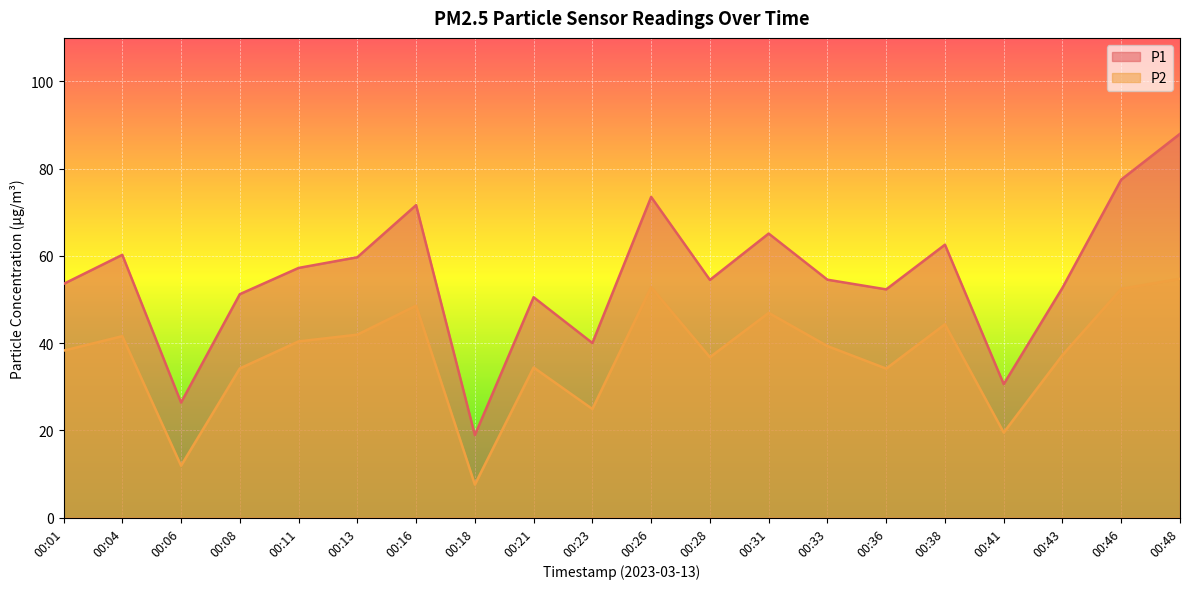

How many values in the P2 series are below 39?

10